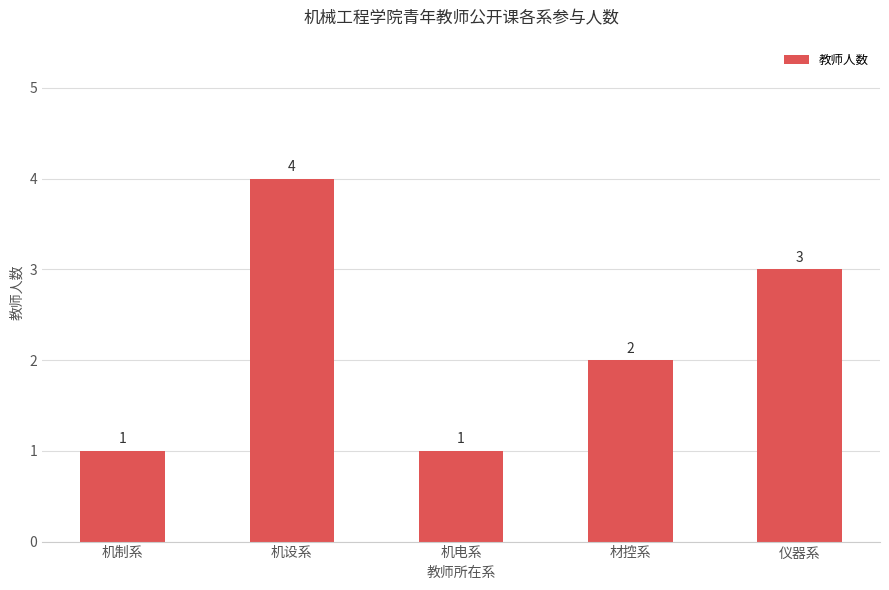

What position from the left is 材控系?

4